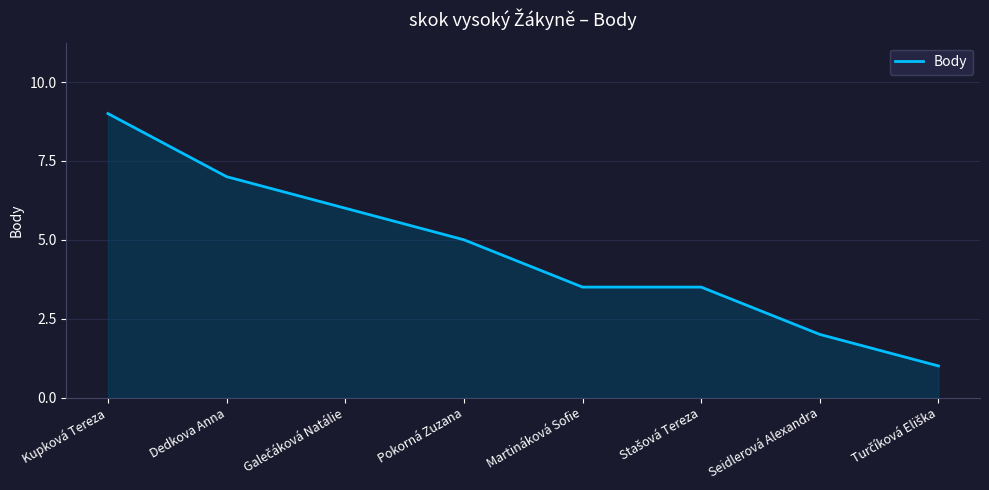

At which category does the chart reach its peak across all series?

Kupková Tereza